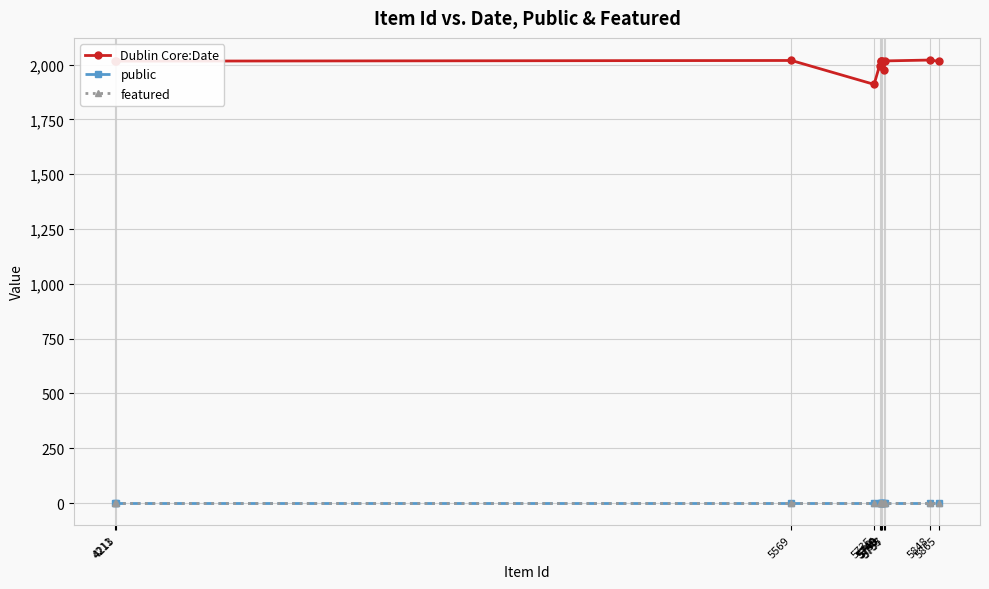

True or false: Dublin Core:Date has more than 0 points higher than both neighbors.

True